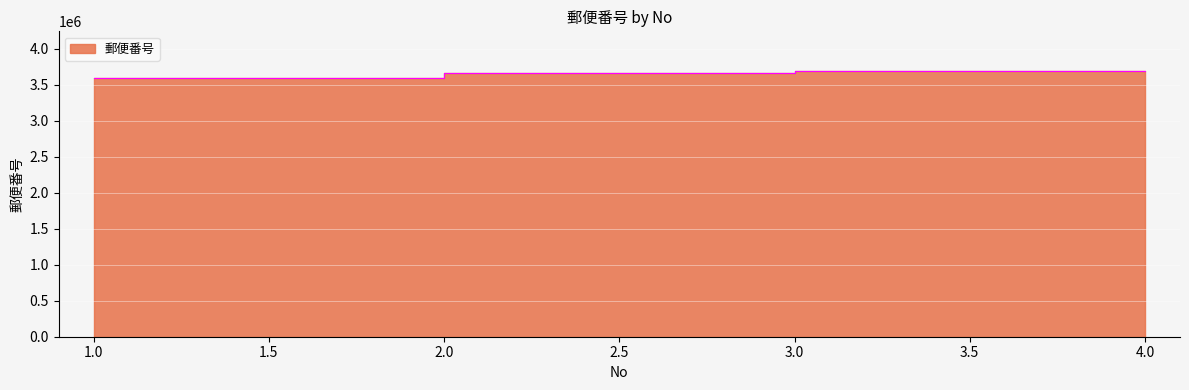

Reading right to left, list all the values displayed in this chart.

4=3691224	3=3660817	2=3600012	1=3600833